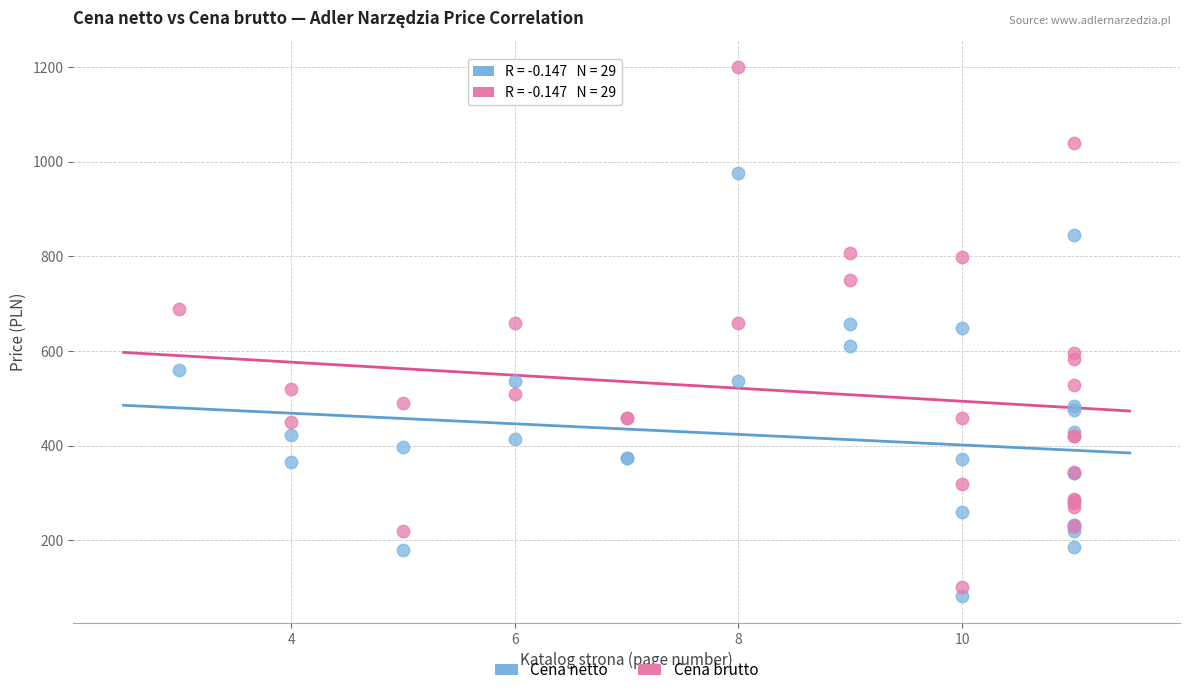

Which series has the largest Y range (max minus min)?

Cena brutto